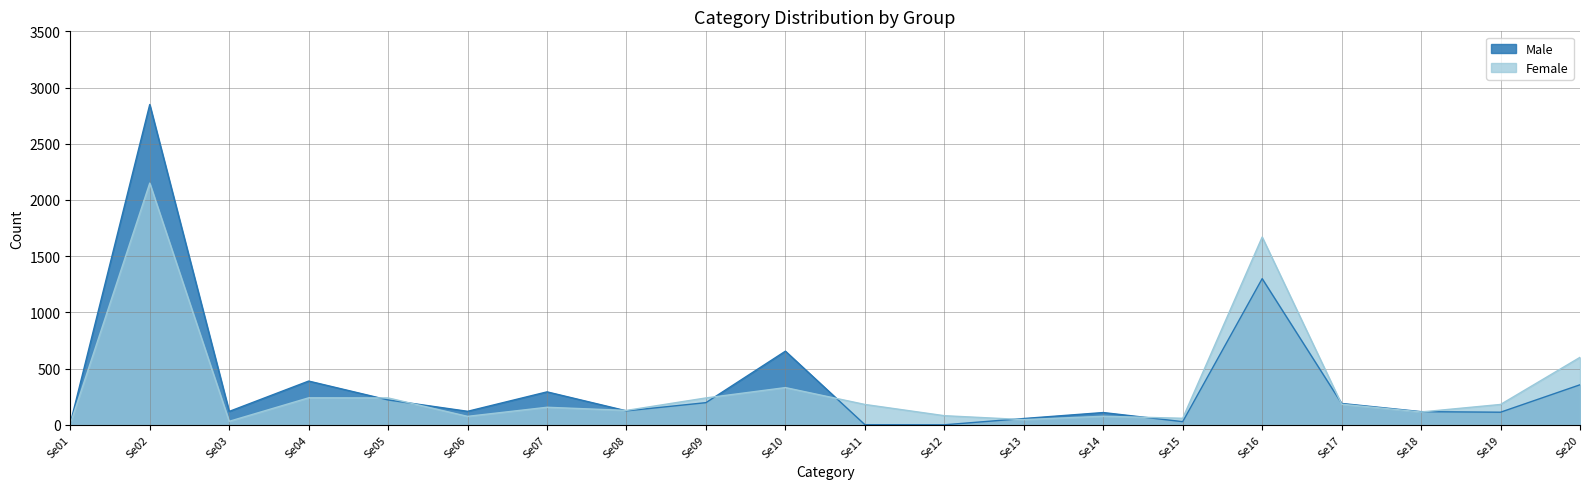

Which series has the widest spread of values?

Male